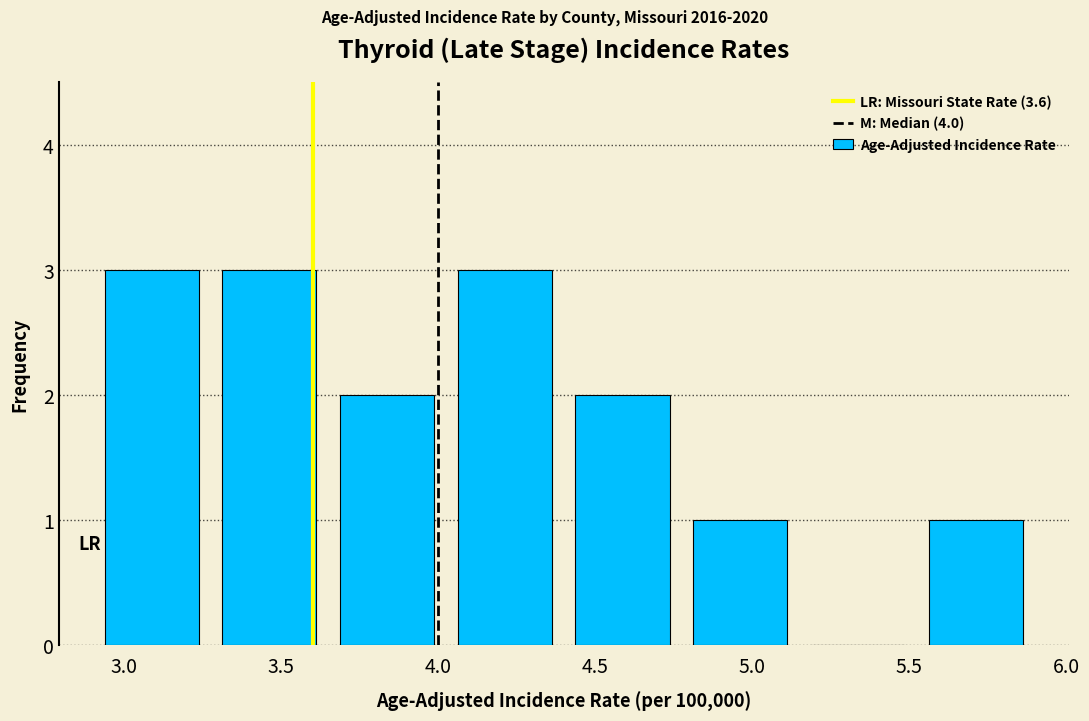

How tall is the bar that spans 2.900 to 3.275 on the x-axis? Neither the bar edges nor the heights are printed on the chart, so give them approximately, as read against the axes.

3